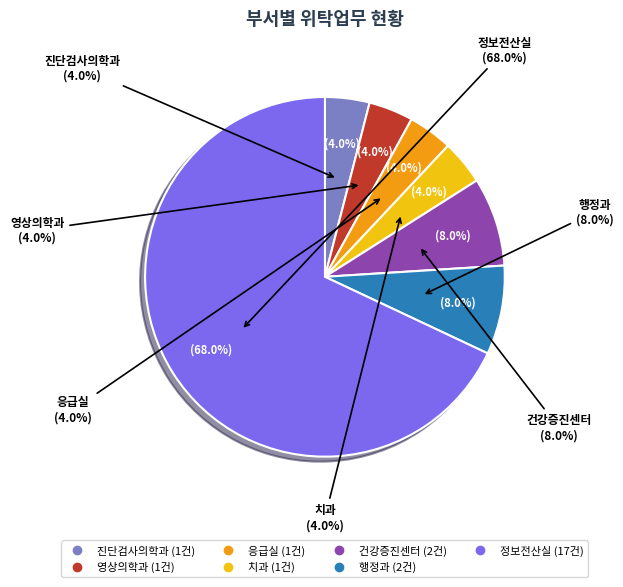

Which has a higher value, 응급실 or 정보전산실?

정보전산실